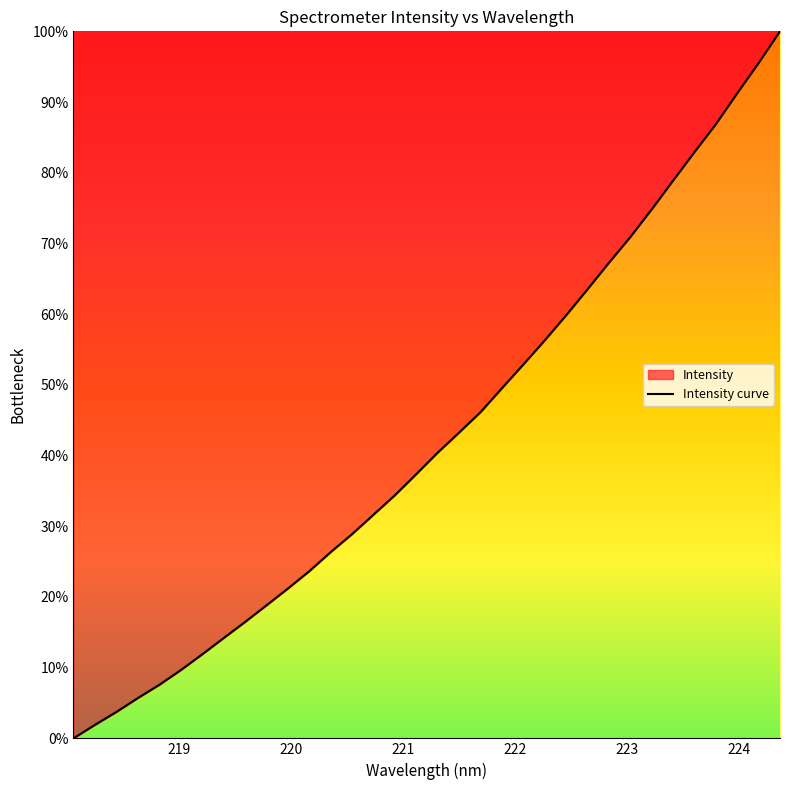

True or false: the data has more than 2 interior local peaks.

False